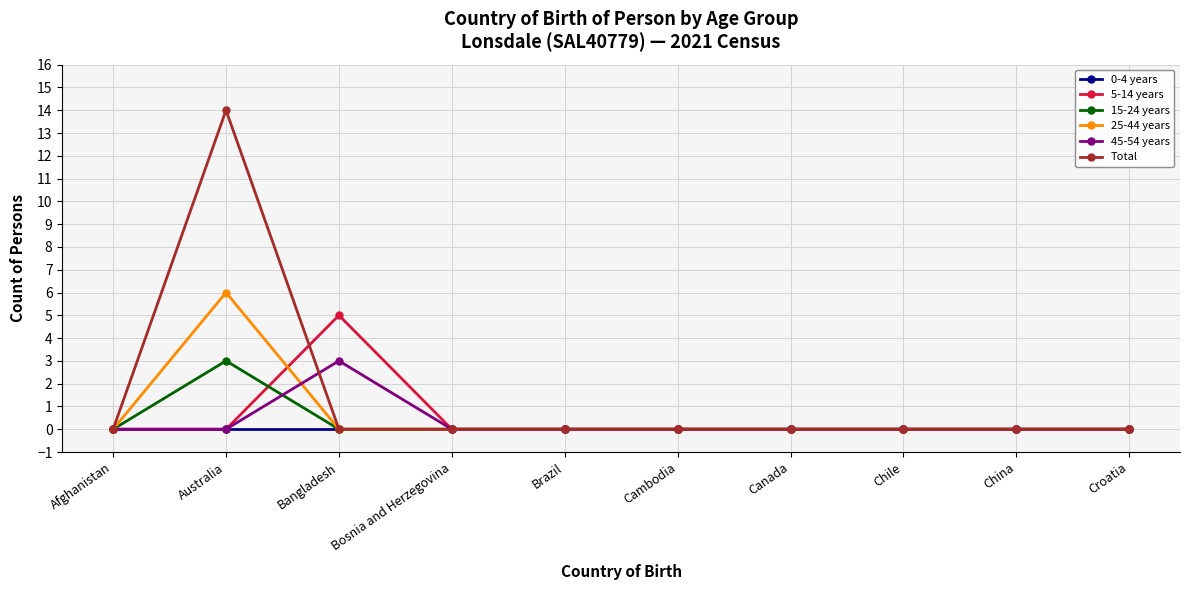

Does the chart display data point markers on the line(s)?

Yes